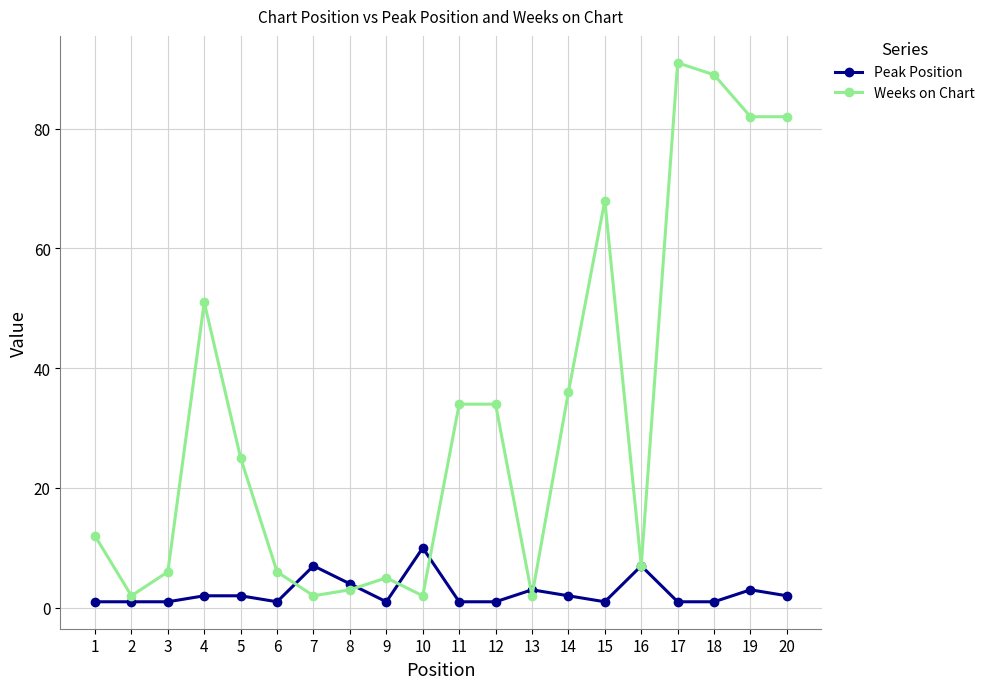

Does the chart have visible grid lines?

Yes